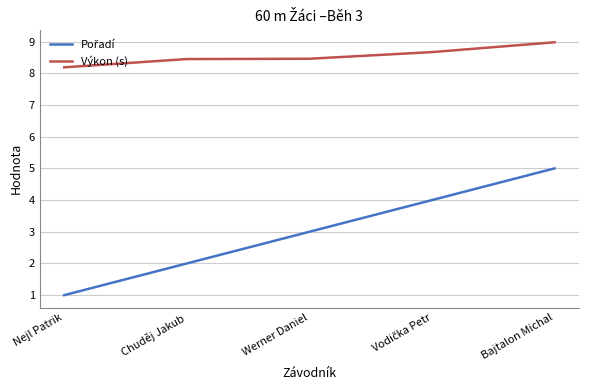

What is the difference between the maximum and minimum values in the Výkon (s) series?

0.8